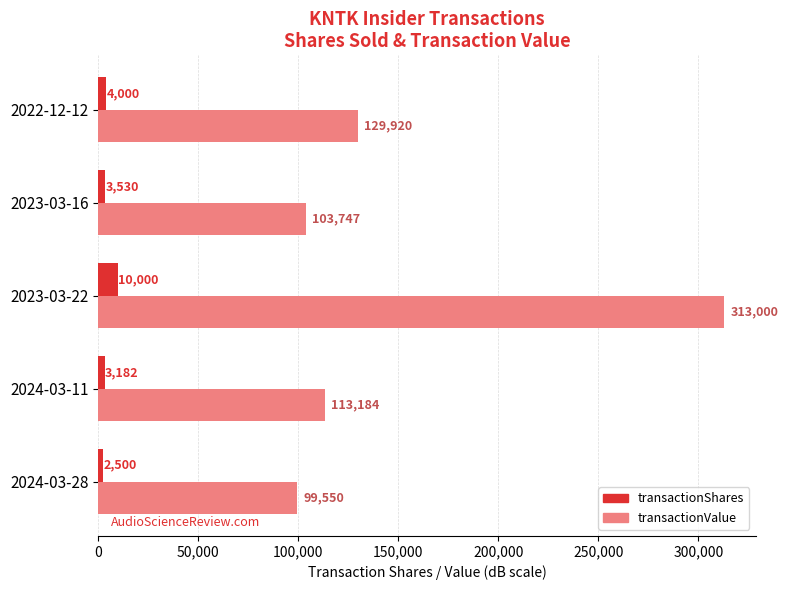

How many values in the transactionShares series are below 3530?

2